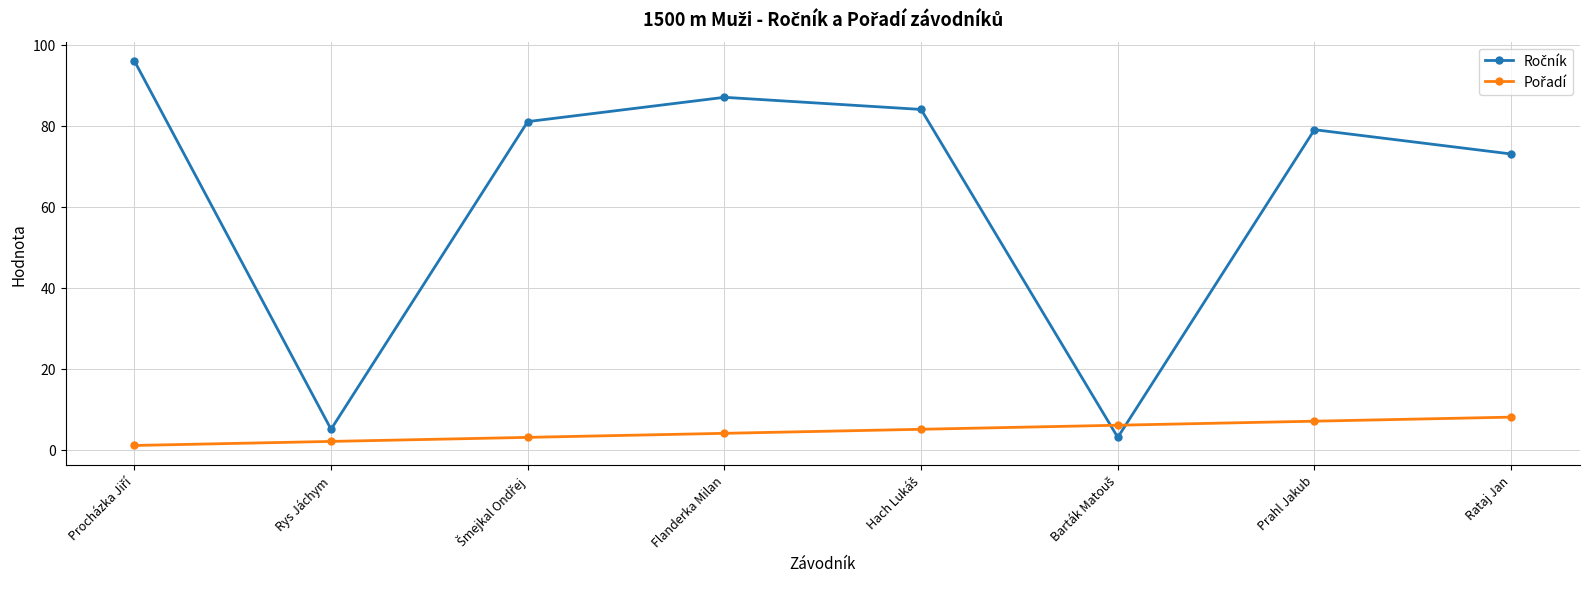

What is the difference between the highest and lowest values at Prahl Jakub?

72